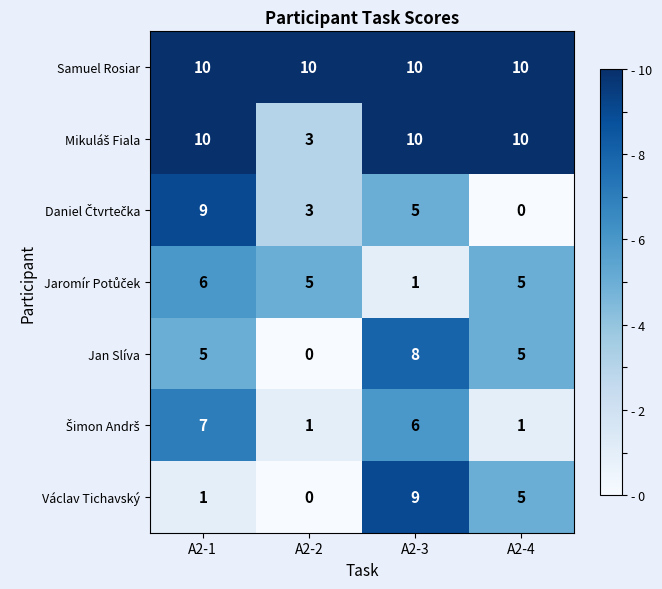

What is the difference between the Václav Tichavský values at A2-1 and A2-4?

4